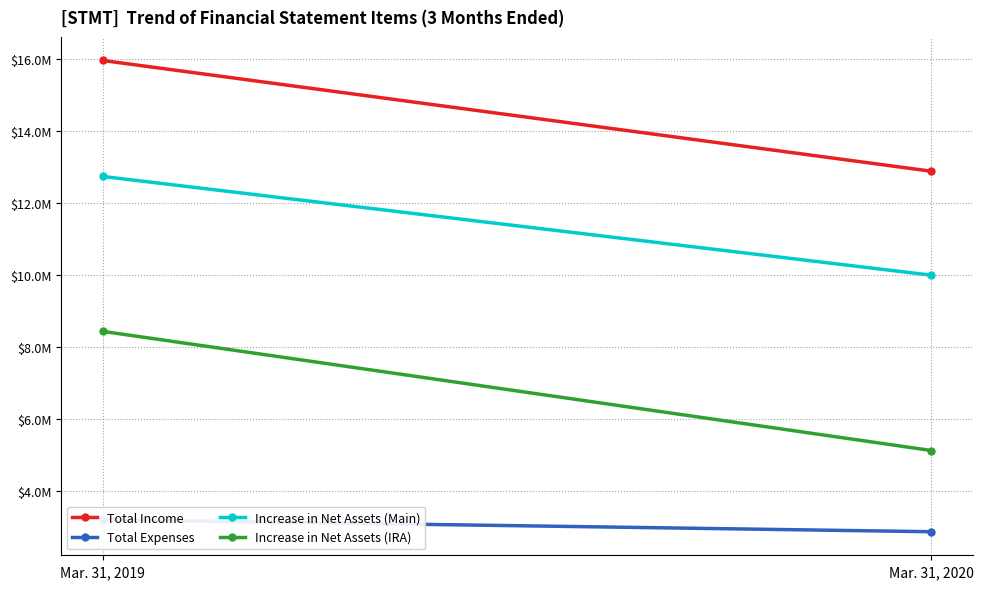

Reading right to left, extract all data points from this chart.

Total Income: Mar. 31, 2020=12885443	Mar. 31, 2019=15958138
Total Expenses: Mar. 31, 2020=2883881	Mar. 31, 2019=3217334
Increase in Net Assets (Main): Mar. 31, 2020=10001562	Mar. 31, 2019=12740804
Increase in Net Assets (IRA): Mar. 31, 2020=5136847	Mar. 31, 2019=8443237